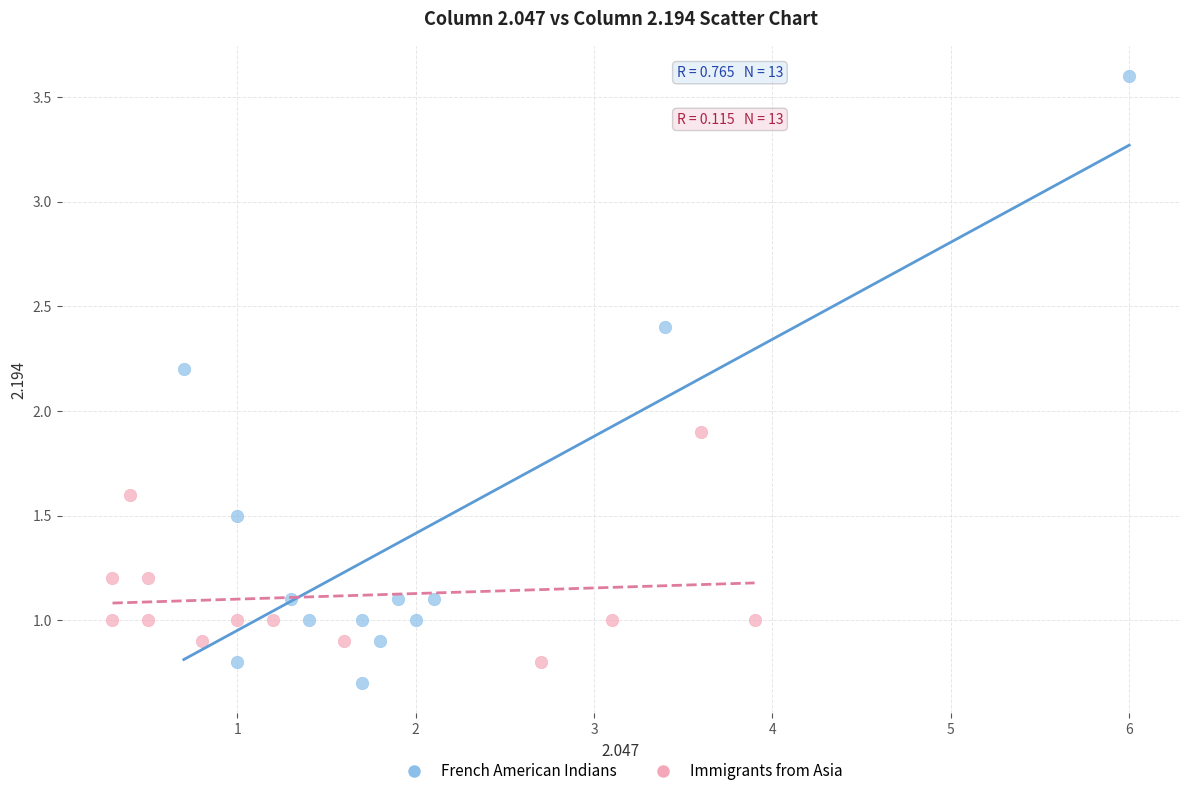

What are all the series names shown in the legend?

French American Indians, Immigrants from Asia